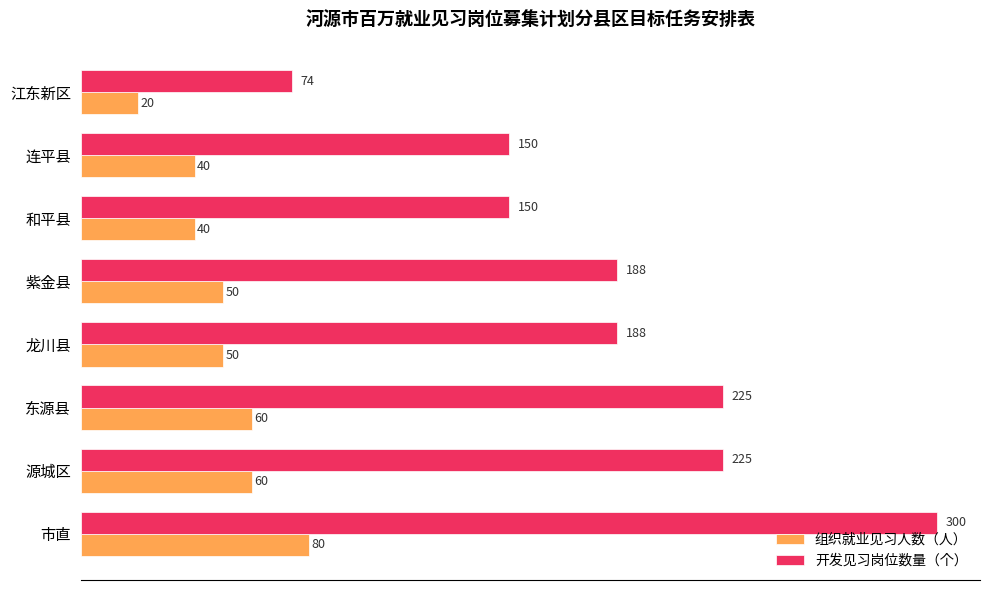

What are all the series names shown in the legend?

组织就业见习人数（人）, 开发见习岗位数量（个）